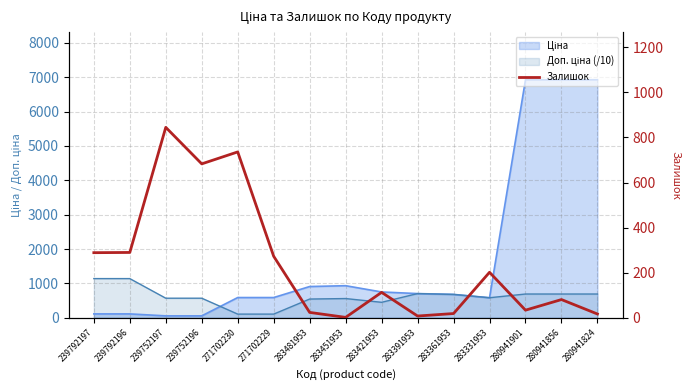

How many lines are shown in the chart?

1